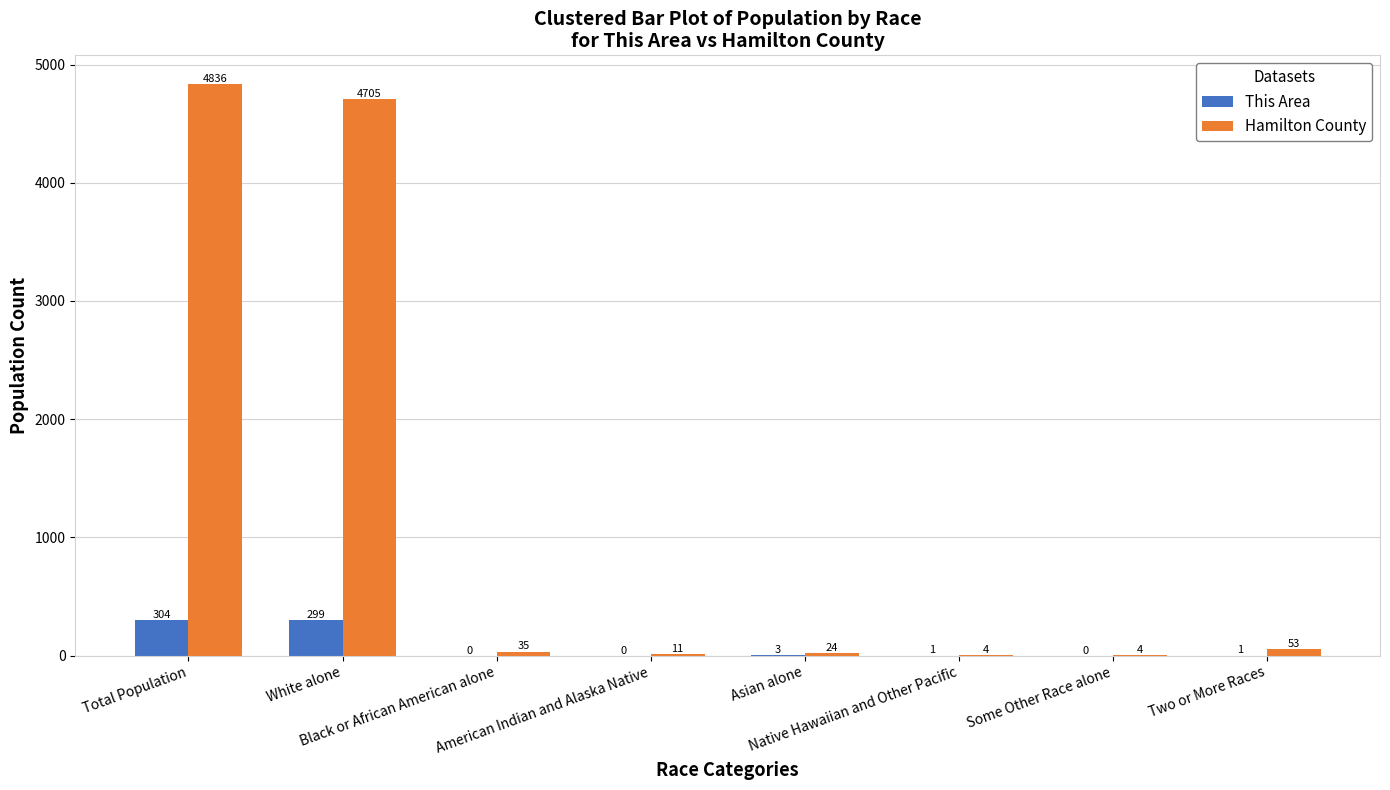

What is the greatest value displayed?

4836